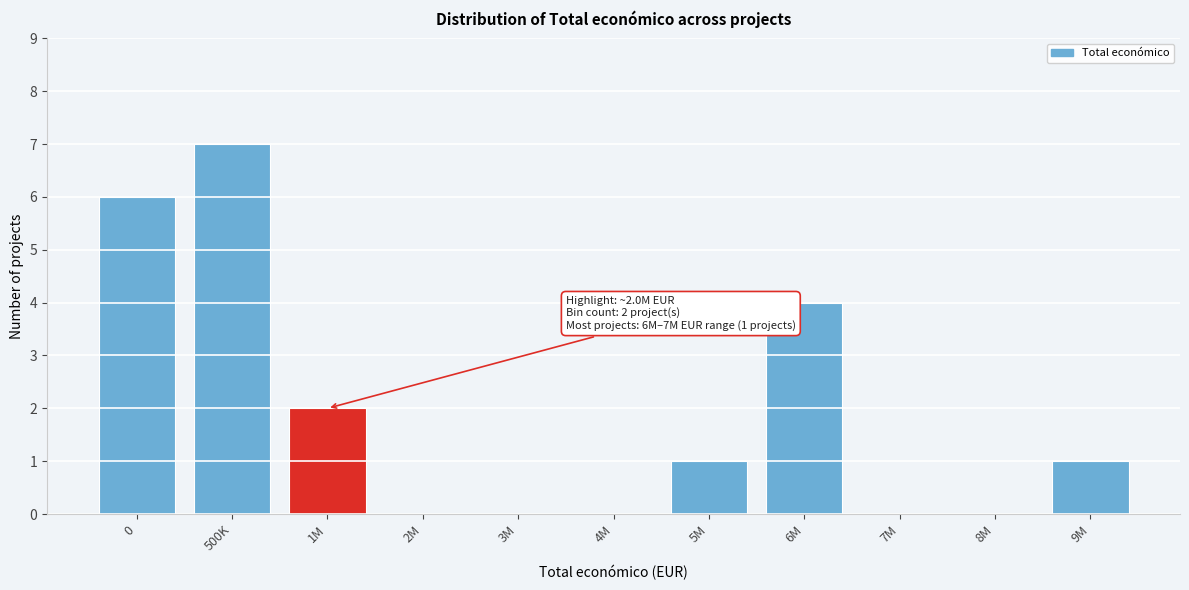

Reading right to left, extract all data points from this chart.

9M=1	8M=0	7M=0	6M=4	5M=1	4M=0	3M=0	2M=0	1M=2	500K=7	0=6